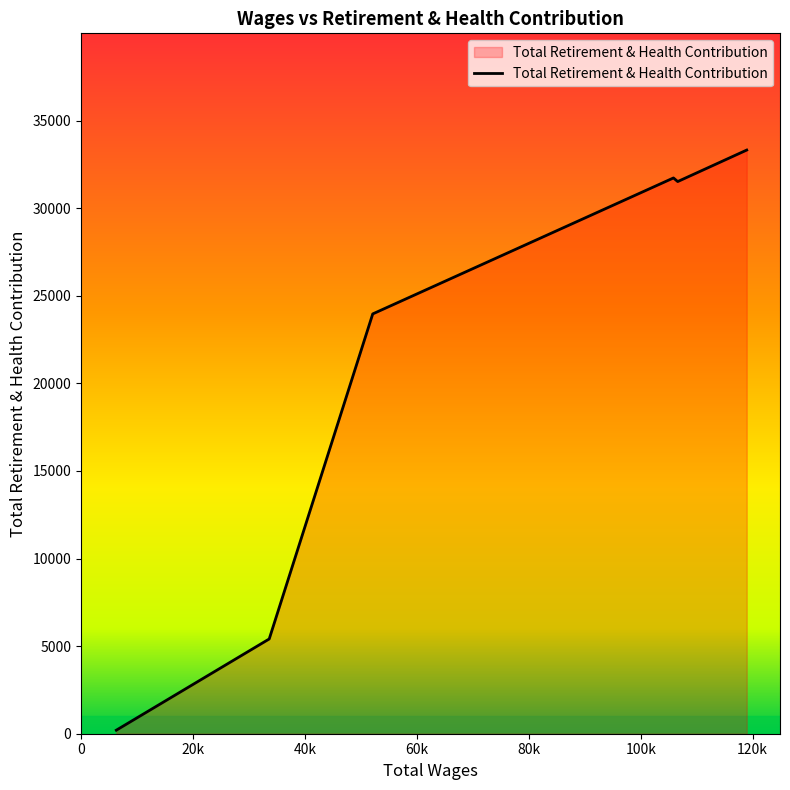

How many series are shown in this chart?

1